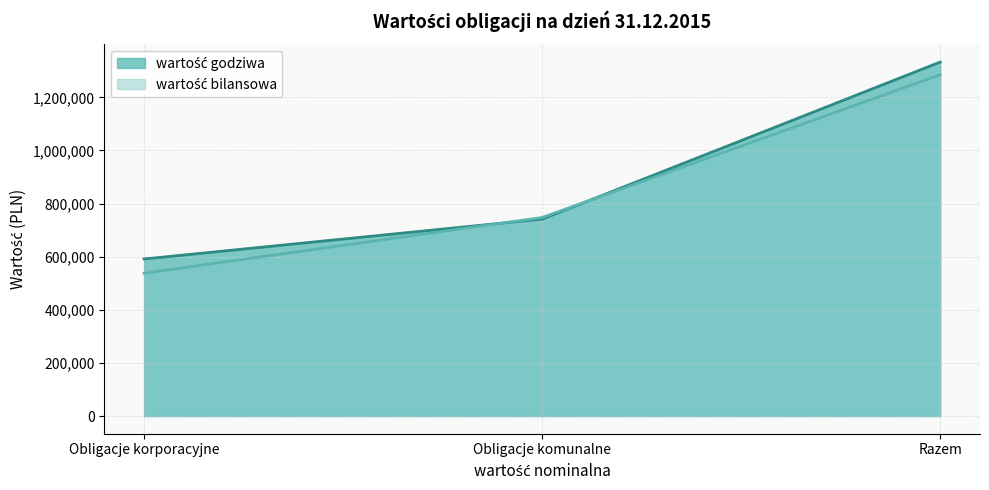

What is the spread (max minus min) of values at Razem?

47676